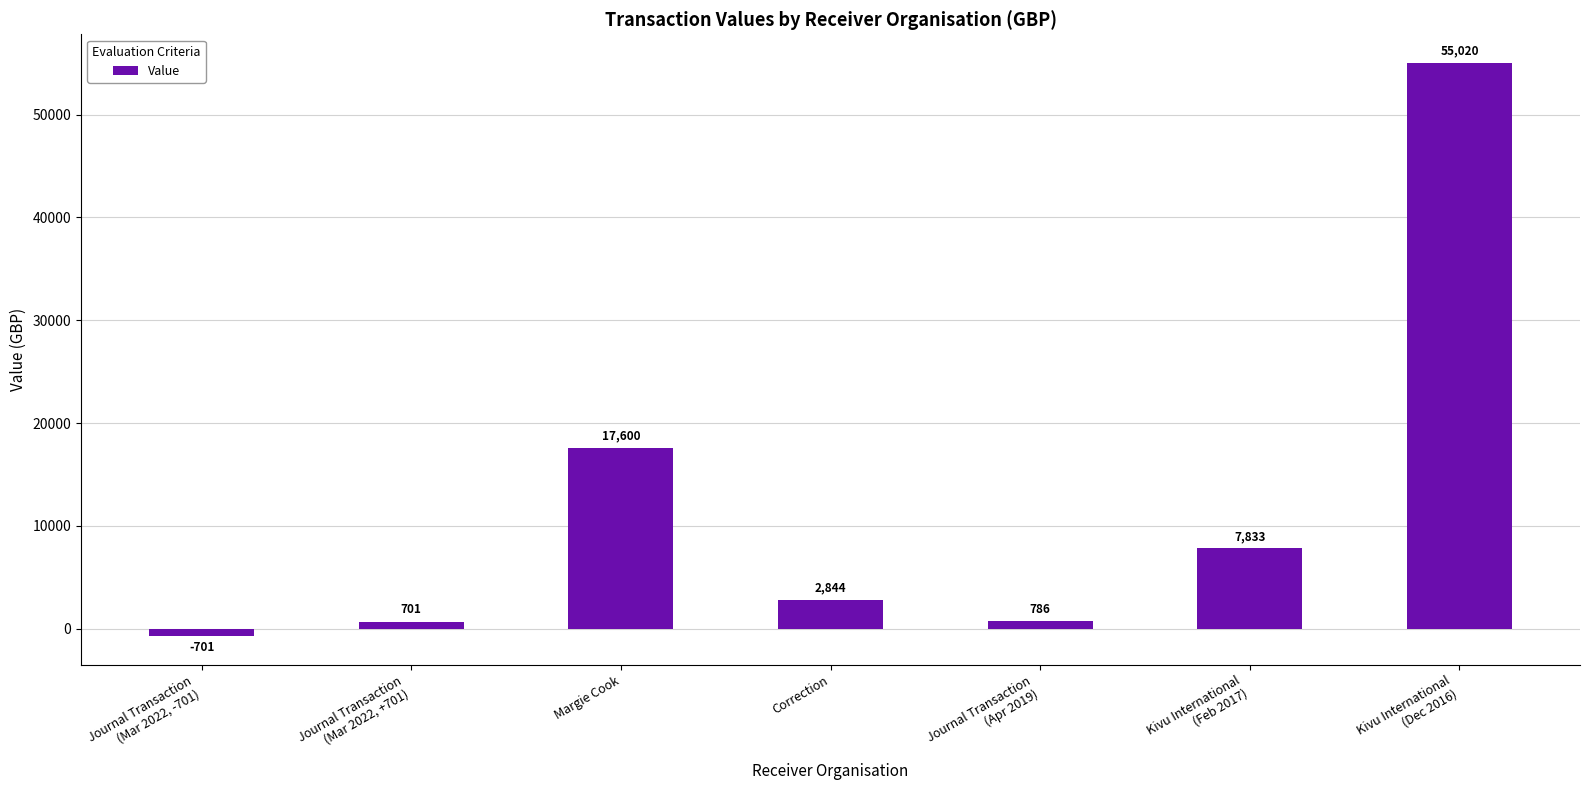

Is it true that the value at Kivu International
(Feb 2017) is 7833?

True